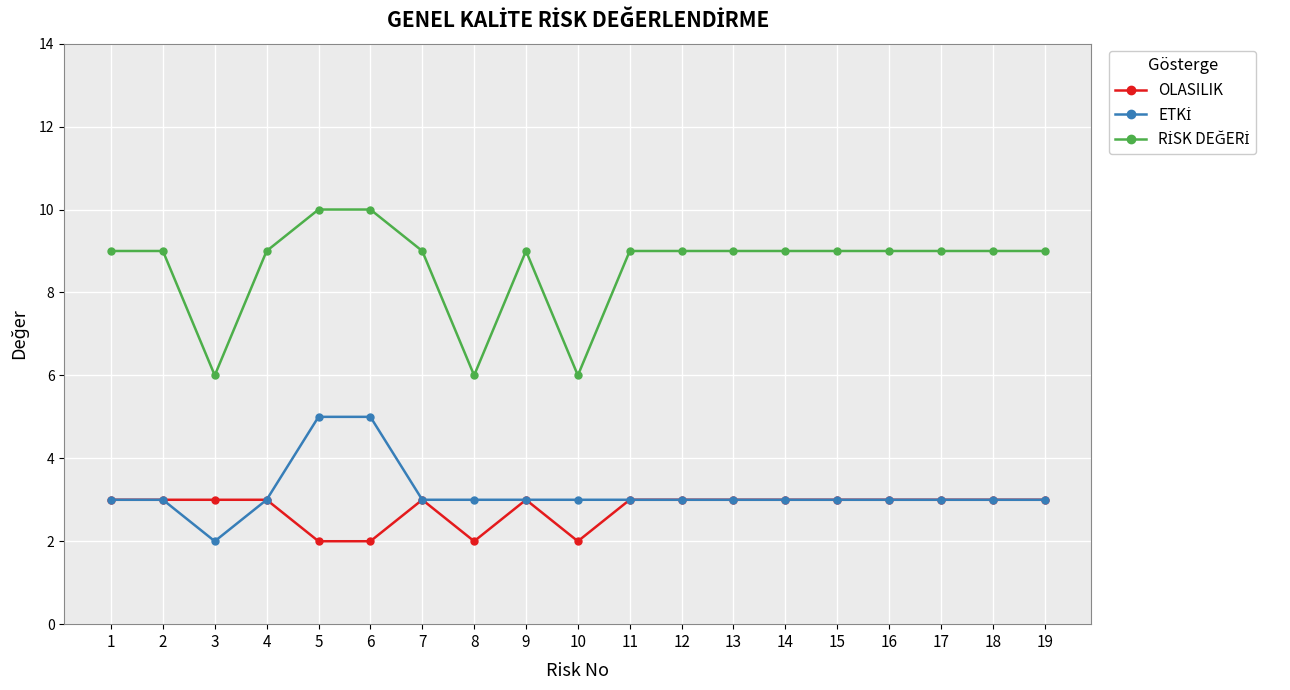

What is the value of the OLASILIK point at the 8th from the left?

2